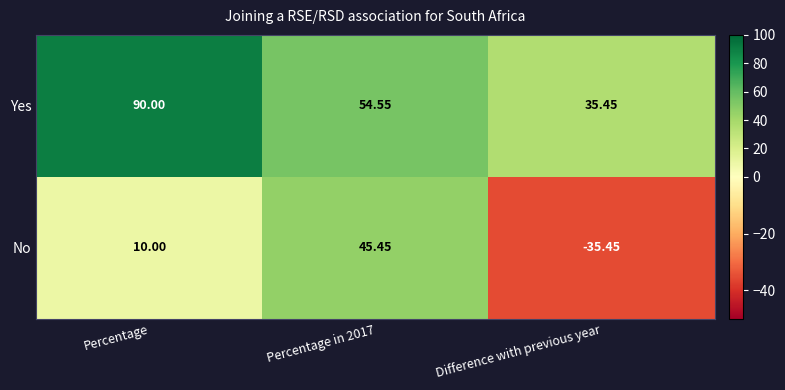

List the series in order of their peak value, highest first.

Yes, No